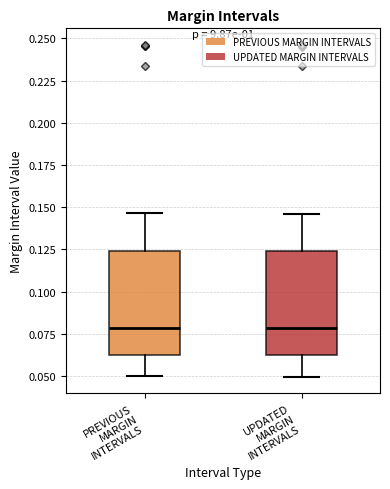

Reading left to right, transcribe this box plot: for each box, give where its median line is, the range the box spans, and where its two whiskers end, as read against the y-axis. The values are not printed on the chart, so give them approximately, as read against the axis.

PREVIOUS MARGIN INTERVALS: median 0.080, box 0.065 to 0.125, whiskers 0.050 to 0.145
UPDATED MARGIN INTERVALS: median 0.080, box 0.060 to 0.125, whiskers 0.050 to 0.145